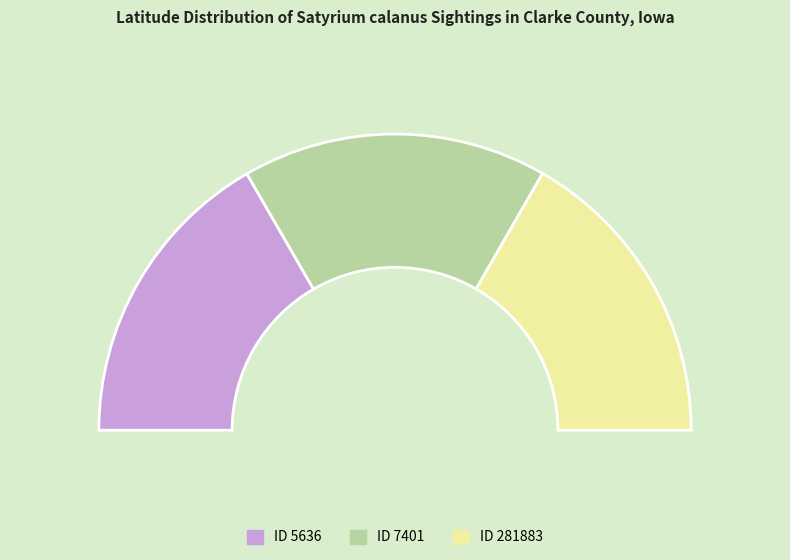

To the nearest percent, what percentage of the pie is 281883?

33%